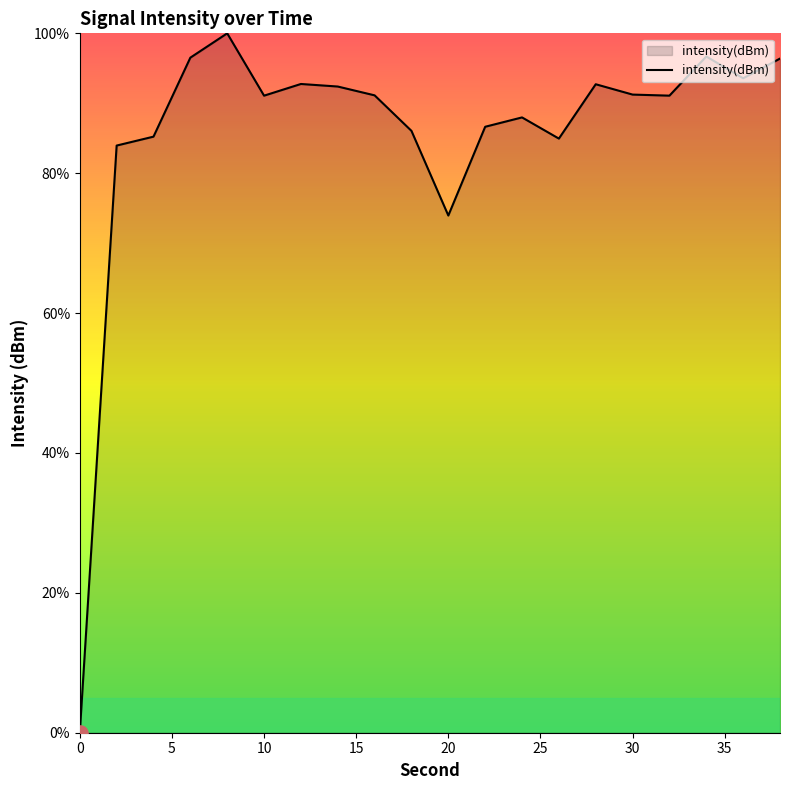

What is the greatest value displayed?

100.0